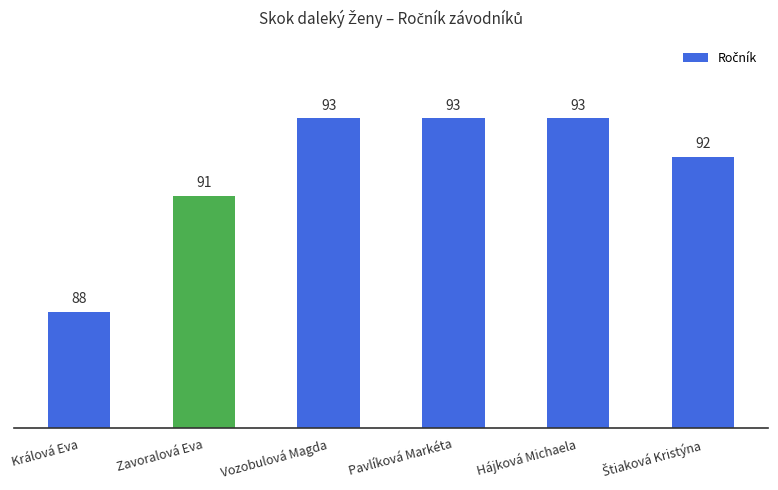

What is the value of the 2nd bar from the left?

91